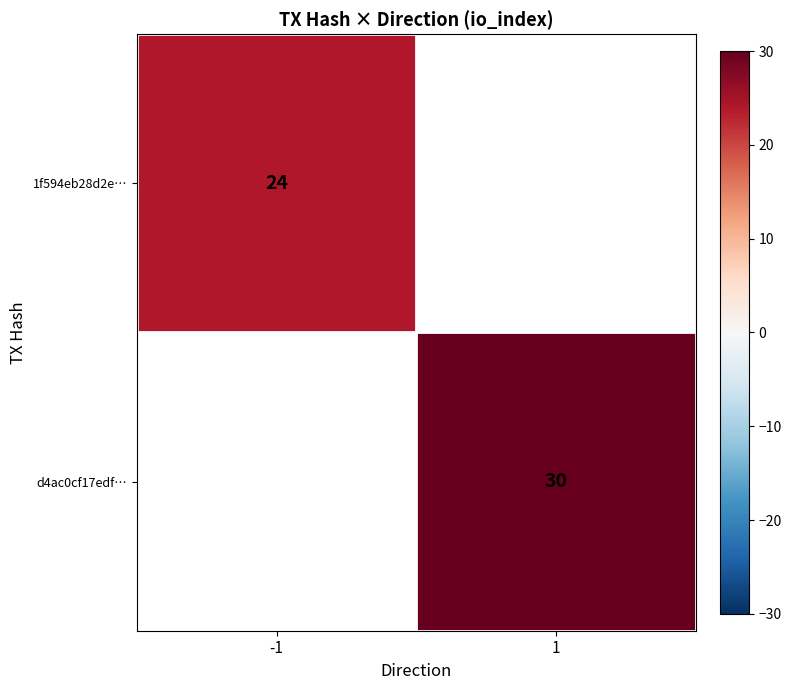

How many data points does each series have?

2